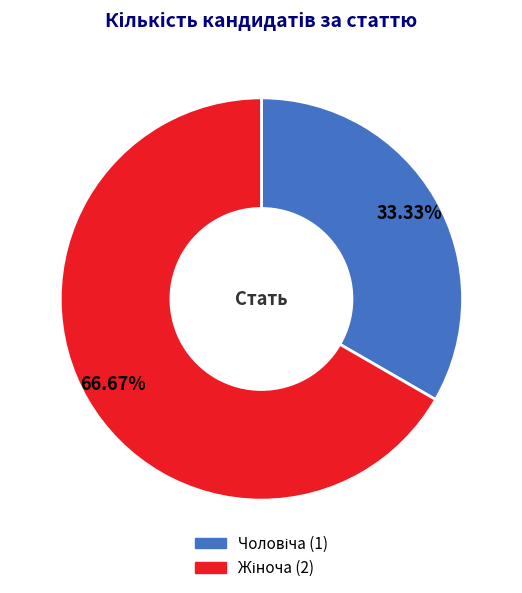

Does any single category account for the majority?

Yes